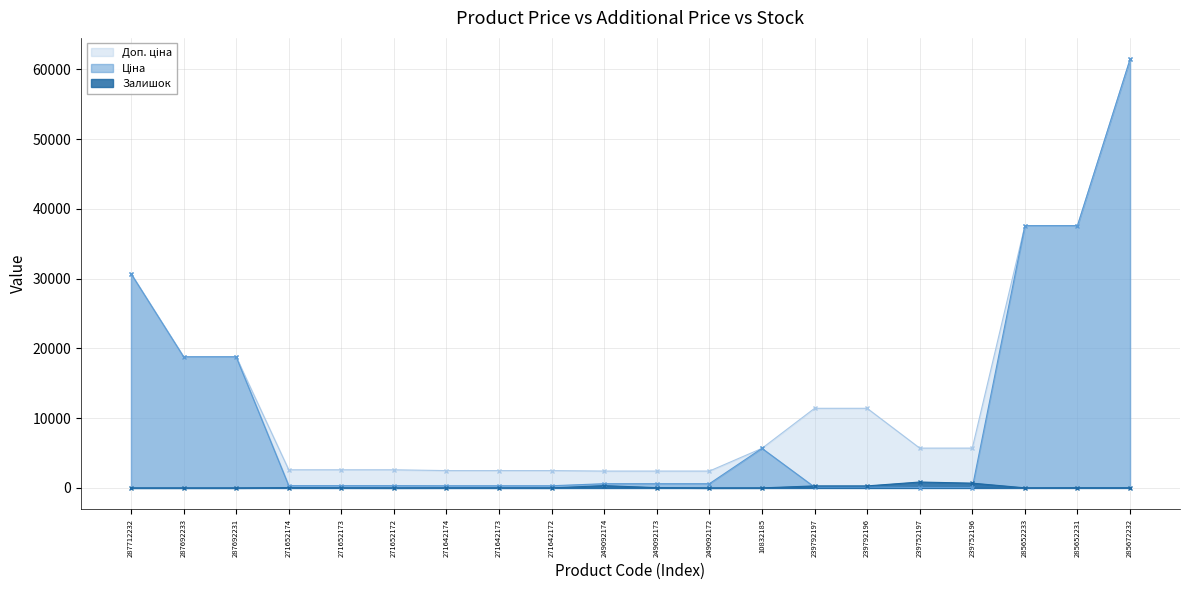

What is the difference between the maximum and minimum values in the Ціна series?

61377.2